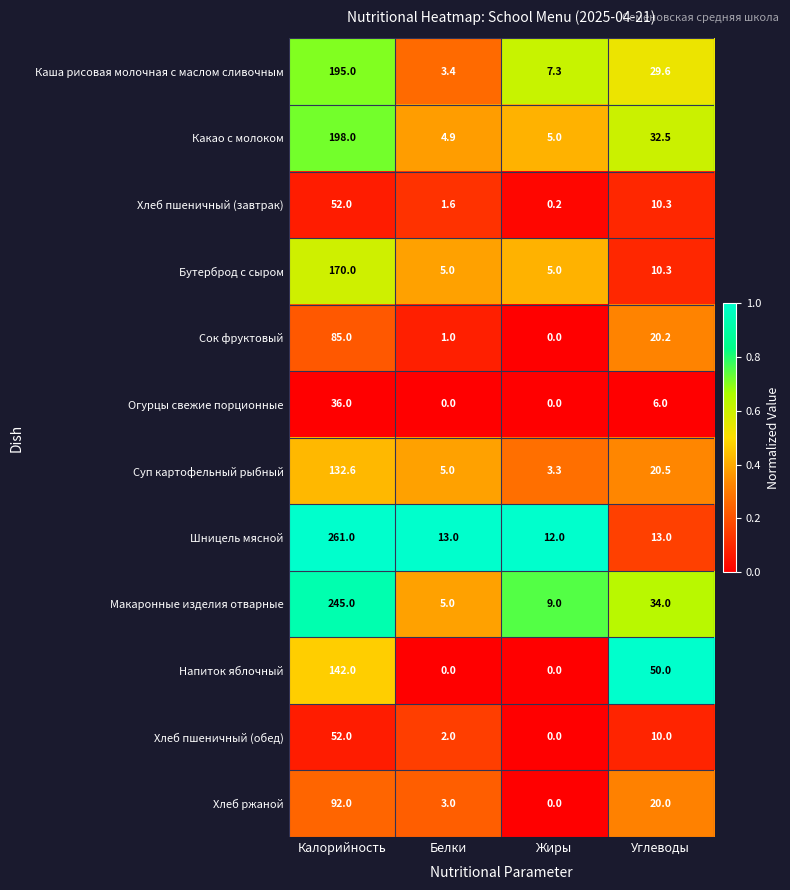

At how many categories does at least one series exceed 0?

4